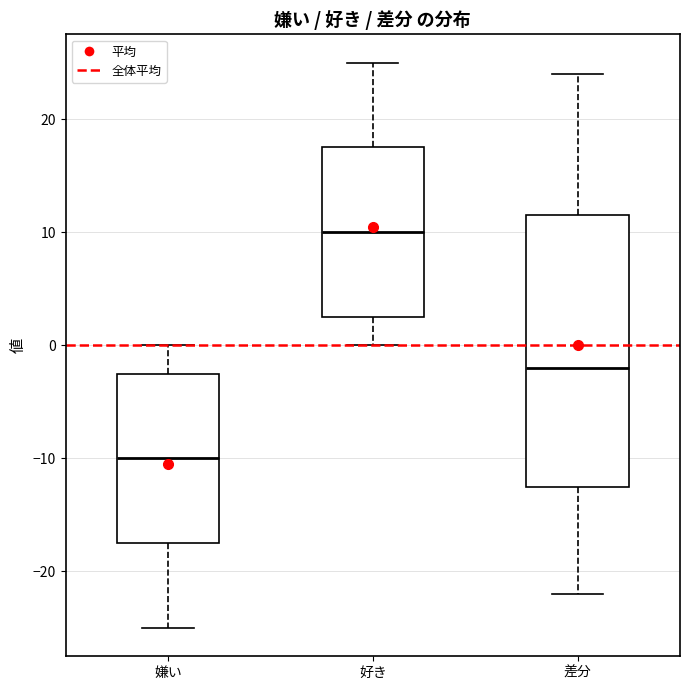

Which box is the tallest, from its lower edge to its upper edge?

差分